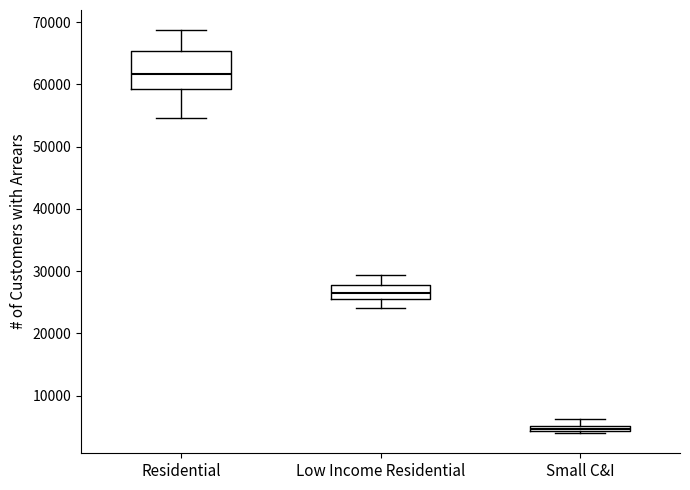

Which box is the tallest, from its lower edge to its upper edge?

Residential